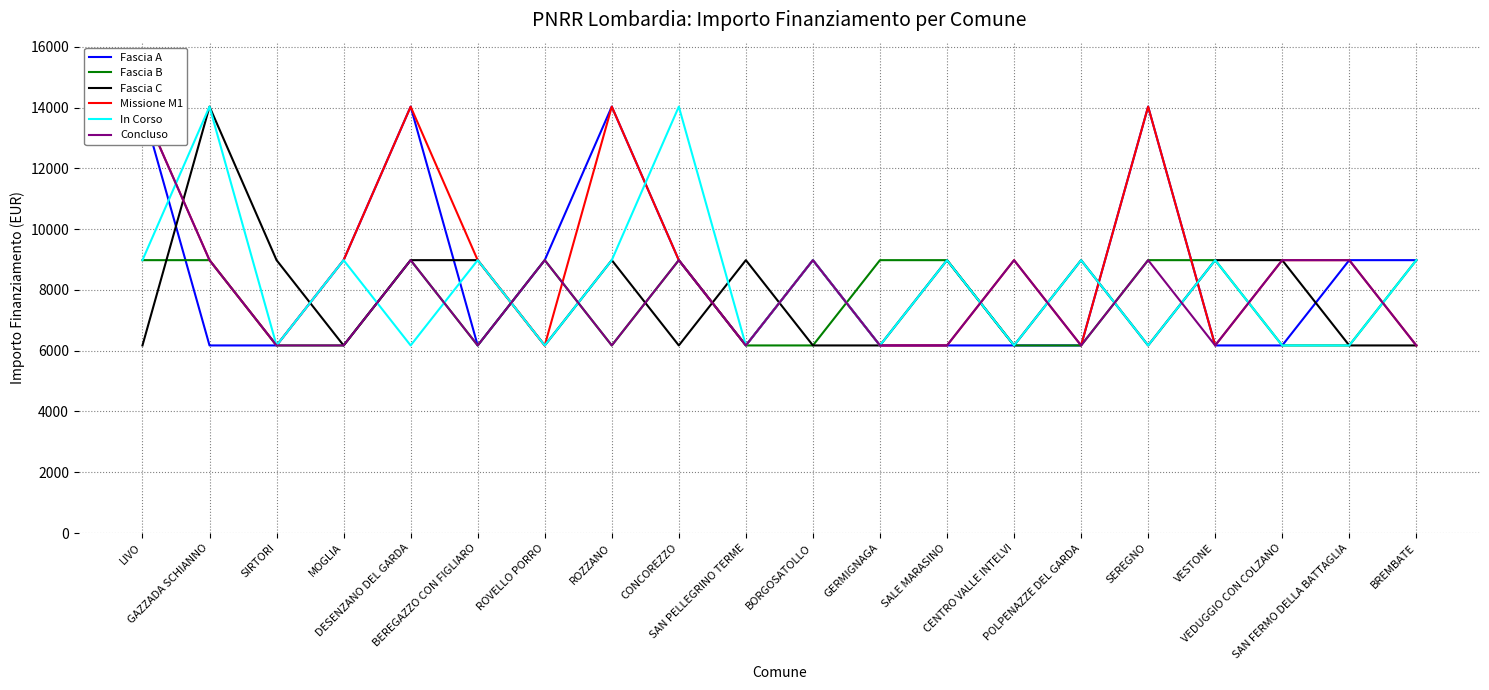

Which series changed the most between GERMIGNAGA and CENTRO VALLE INTELVI?

Fascia B